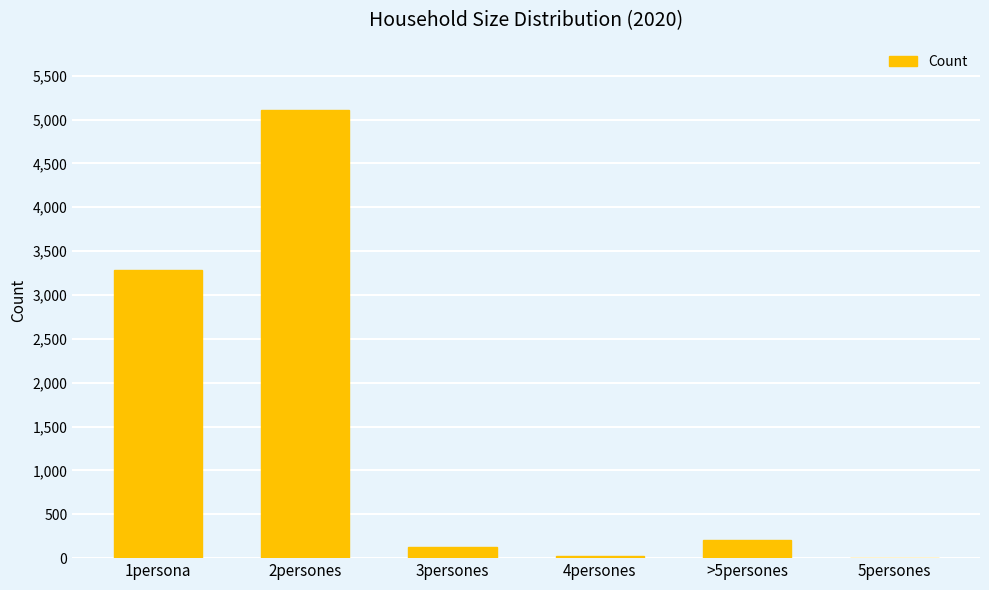

Where is the data nearest to the value 2557?

1persona